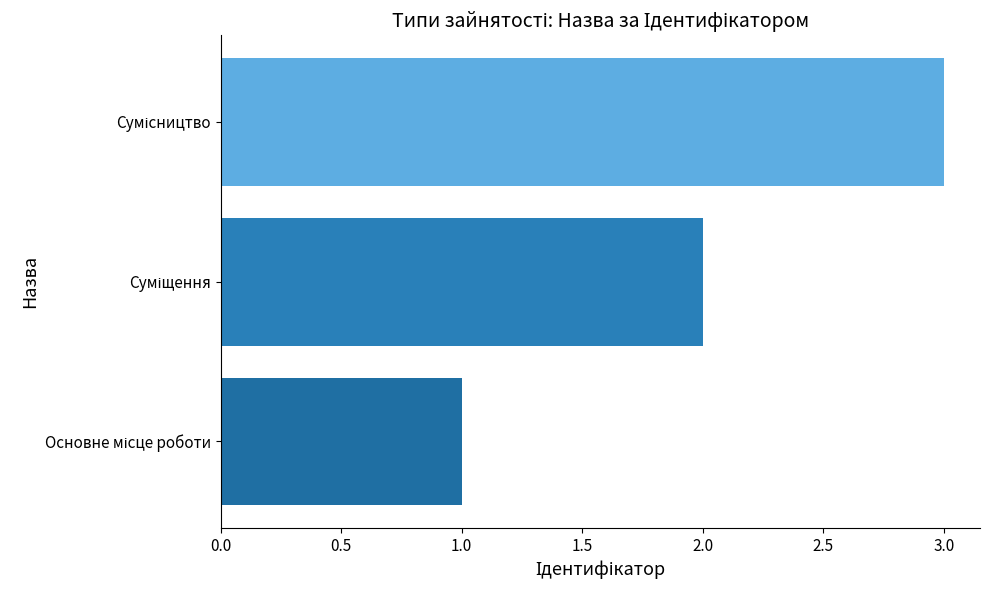

Count the number of data series in this chart.

1